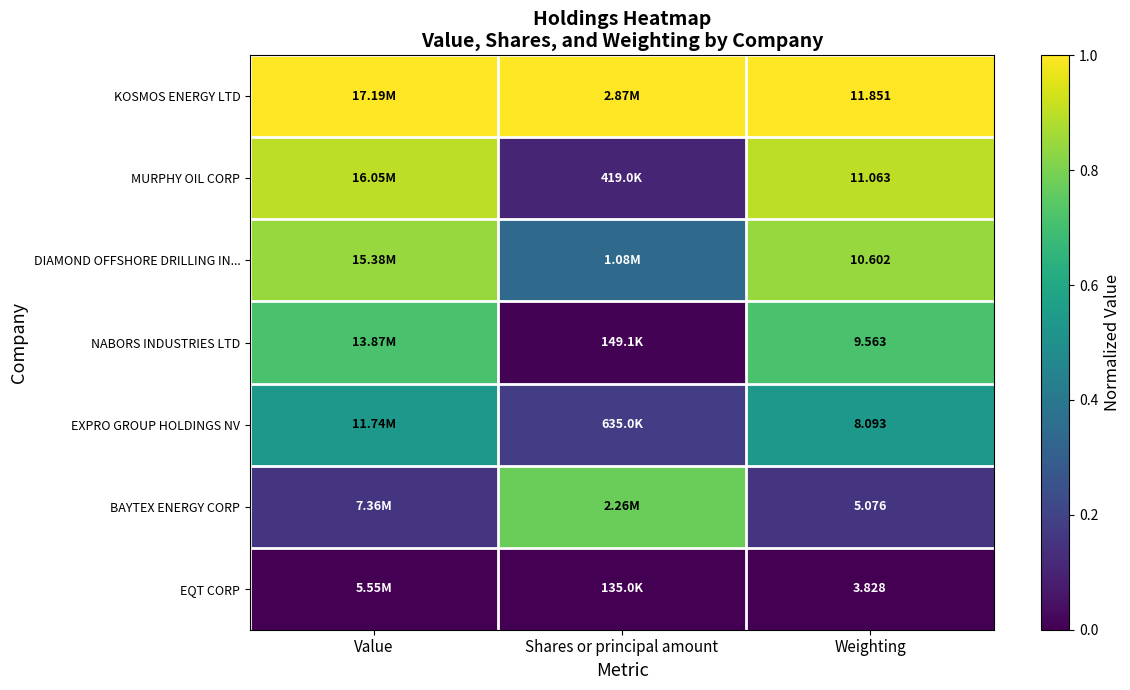

What is the sum of the KOSMOS ENERGY LTD values at Value and Weighting?

2.0